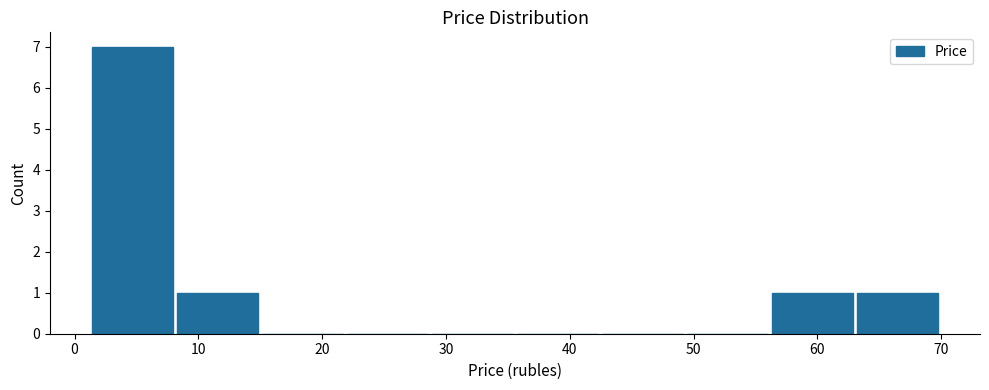

Reading left to right, list every bar in this chart as the range it spans on the x-axis followed by its height. Neither the bar edges nor the heights are printed on the chart, so give them approximately, as read against the axes.

1 to 8: 7
8 to 15: 1
15 to 22: 0
22 to 29: 0
29 to 36: 0
36 to 42: 0
42 to 49: 0
49 to 56: 0
56 to 63: 1
63 to 70: 1